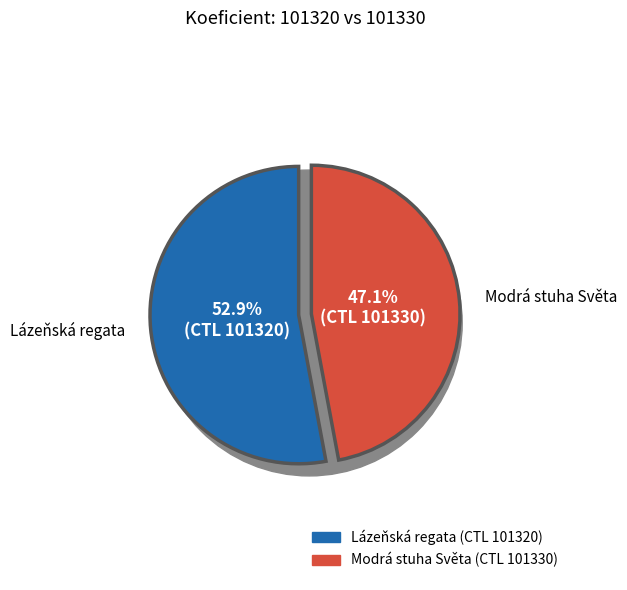

To the nearest percent, what is the difference between the 101330 and 101320 slice percentages?

6%